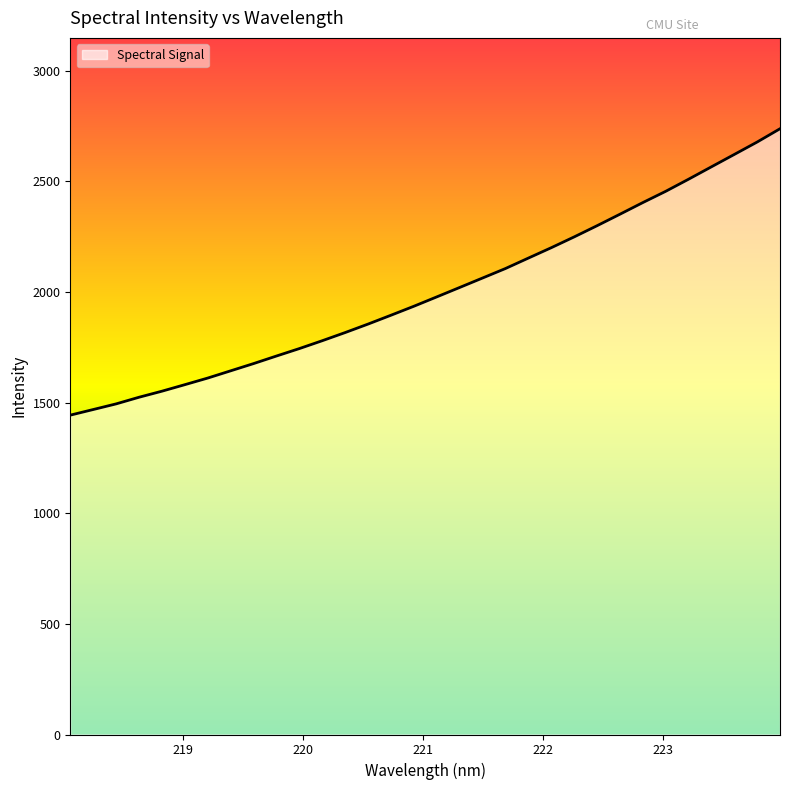

What is the smallest value displayed?

1443.4